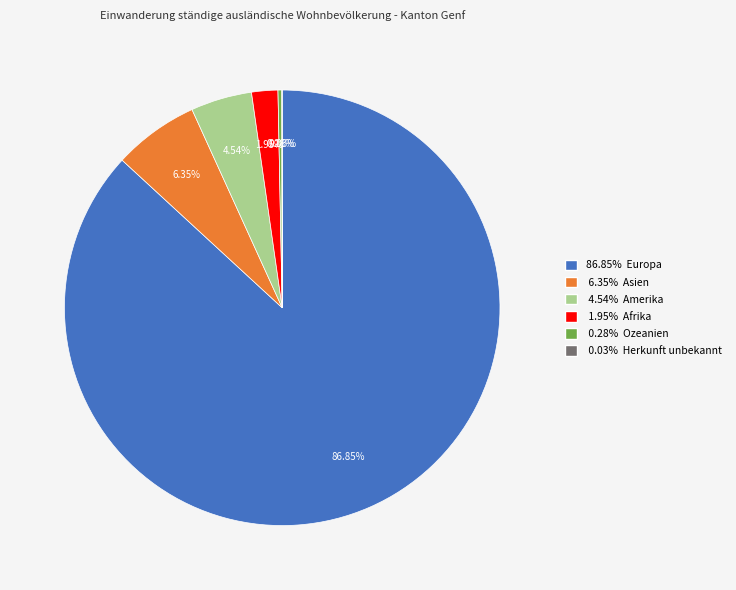

Is there a majority slice in this chart?

Yes